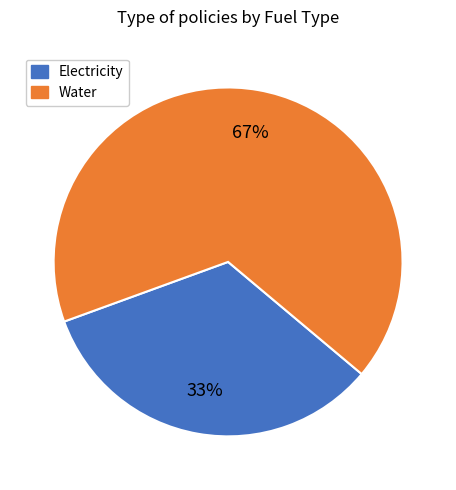

Is it true that Water is 72% of the pie?

False